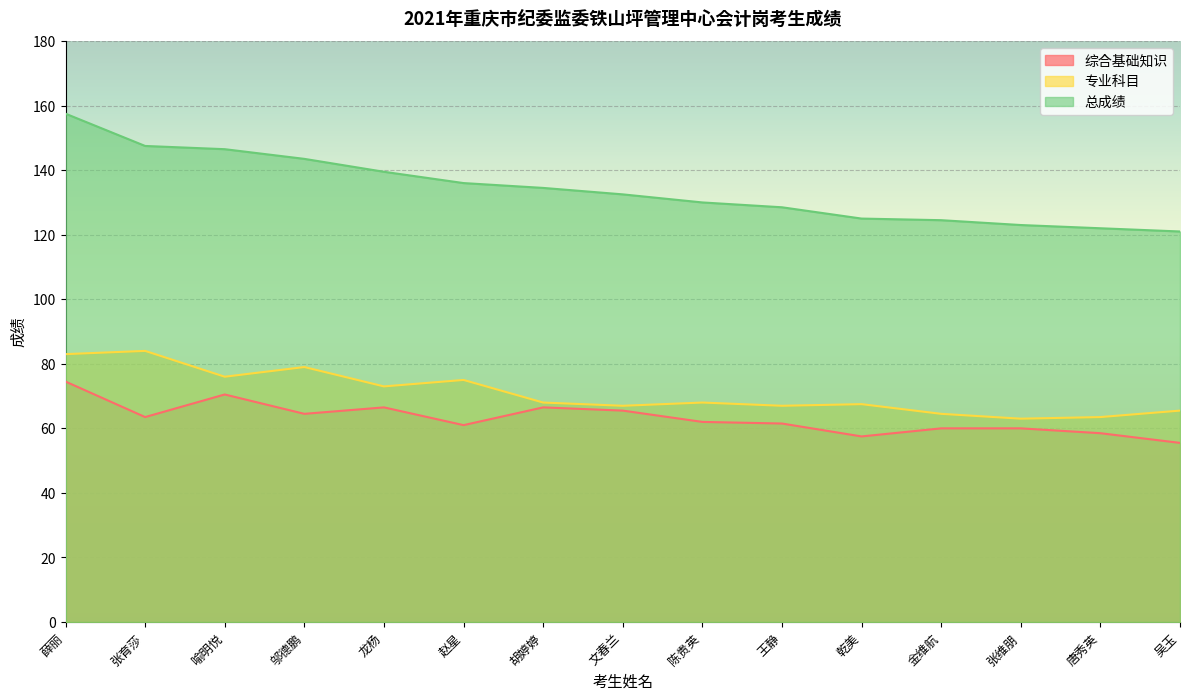

What is the smallest value displayed?

55.5